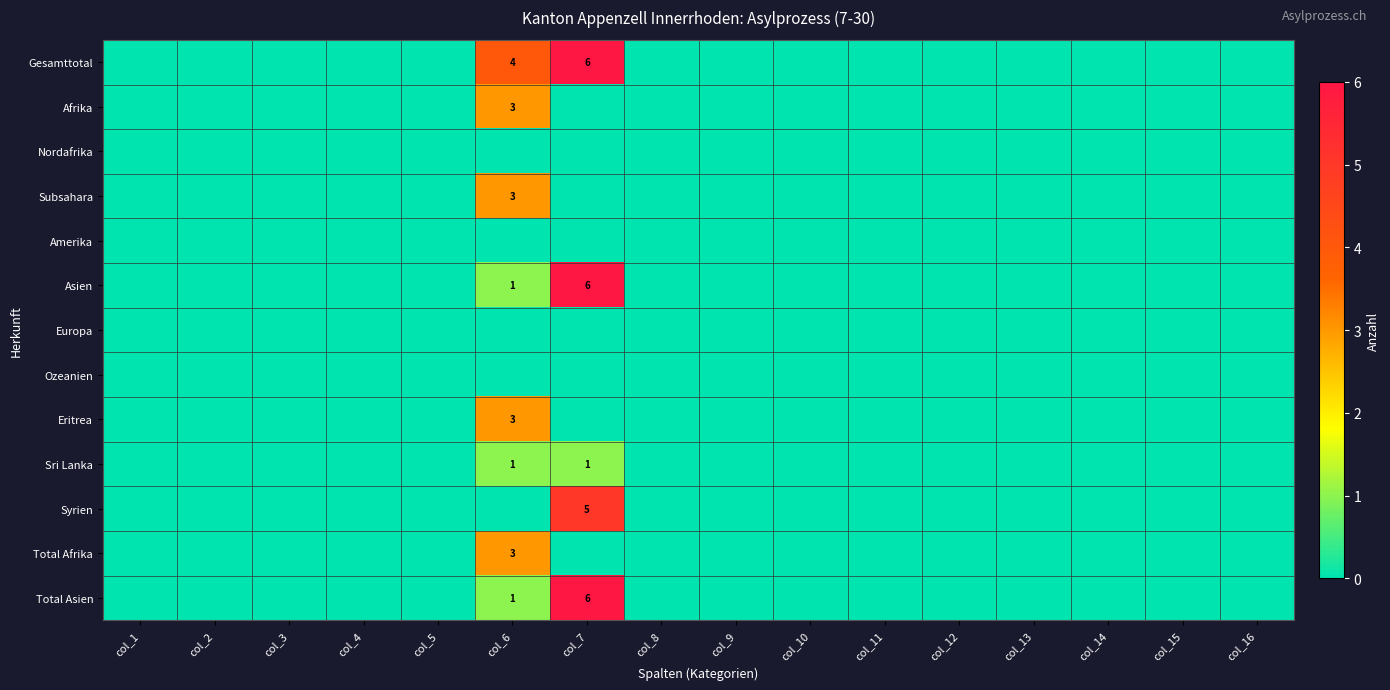

The value of Total Afrika at col_6 is 4. True or false?

False